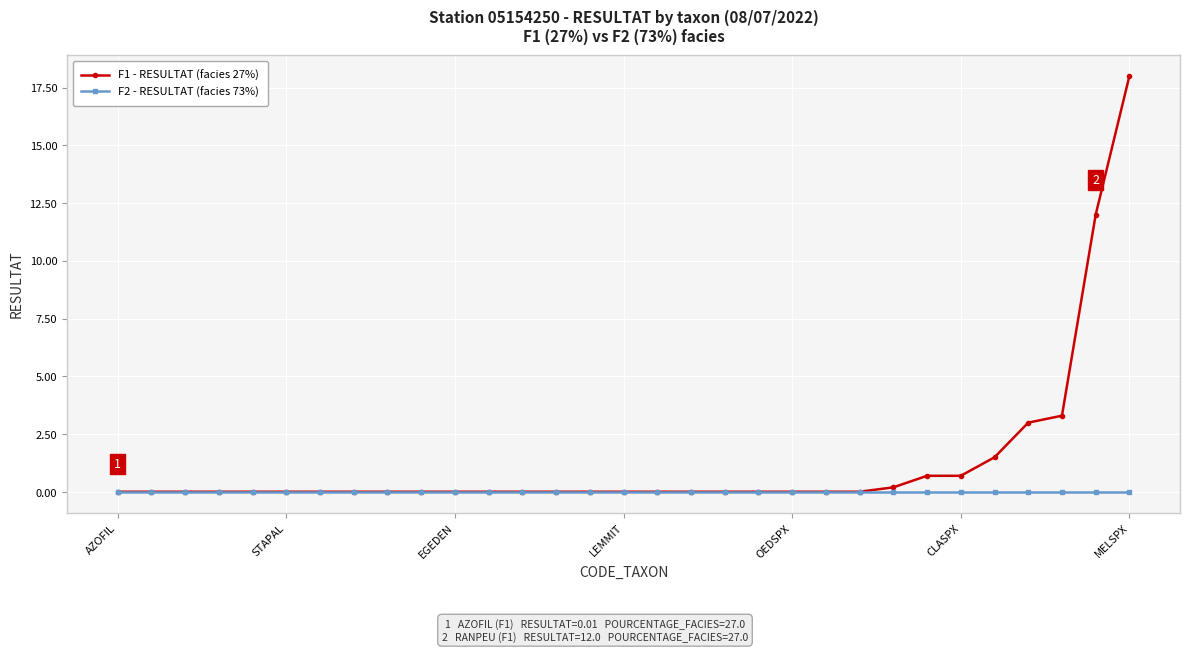

Which series has the largest total across all categories?

F1 - RESULTAT (facies 27%)